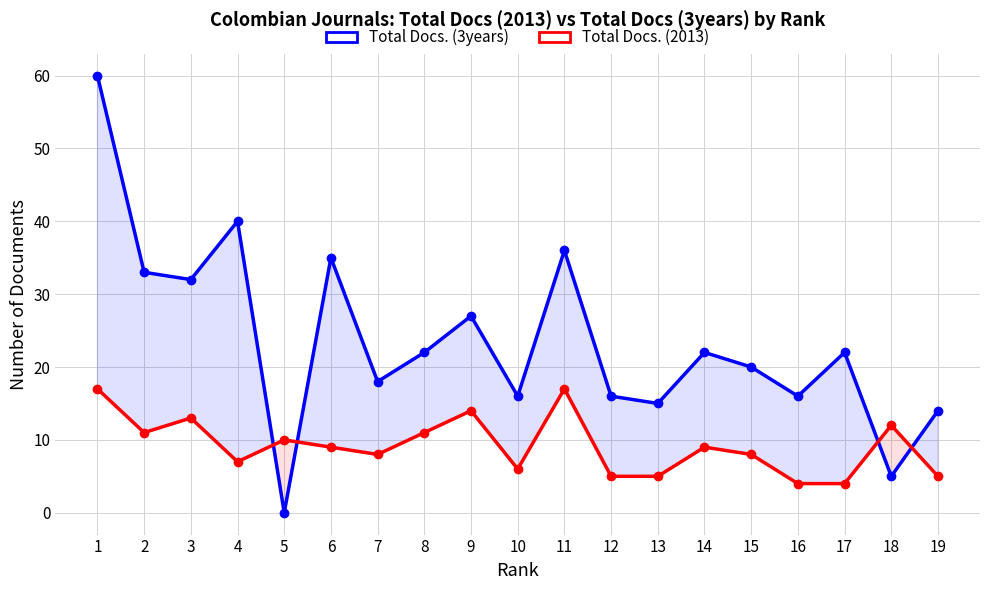

Between 10 and 19, which series saw the biggest shift?

Total Docs. (3years)